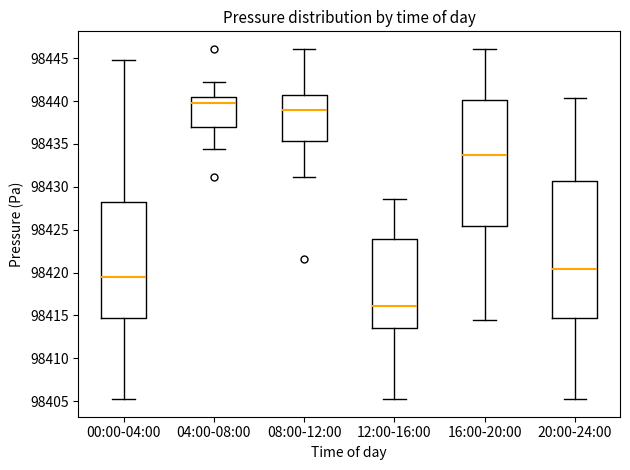

Reading left to right, transcribe this box plot: for each box, give where its median line is, the range the box spans, and where its two whiskers end, as read against the y-axis. The values are not printed on the chart, so give them approximately, as read against the axis.

00:00-04:00: median 98419.5, box 98414.5 to 98428.0, whiskers 98405.0 to 98445.0
04:00-08:00: median 98440.0, box 98437.0 to 98440.5, whiskers 98434.5 to 98442.5
08:00-12:00: median 98439.0, box 98435.5 to 98440.5, whiskers 98431.0 to 98446.0
12:00-16:00: median 98416.0, box 98413.5 to 98424.0, whiskers 98405.0 to 98428.5
16:00-20:00: median 98433.5, box 98425.5 to 98440.0, whiskers 98414.5 to 98446.0
20:00-24:00: median 98420.5, box 98414.5 to 98430.5, whiskers 98405.0 to 98440.5